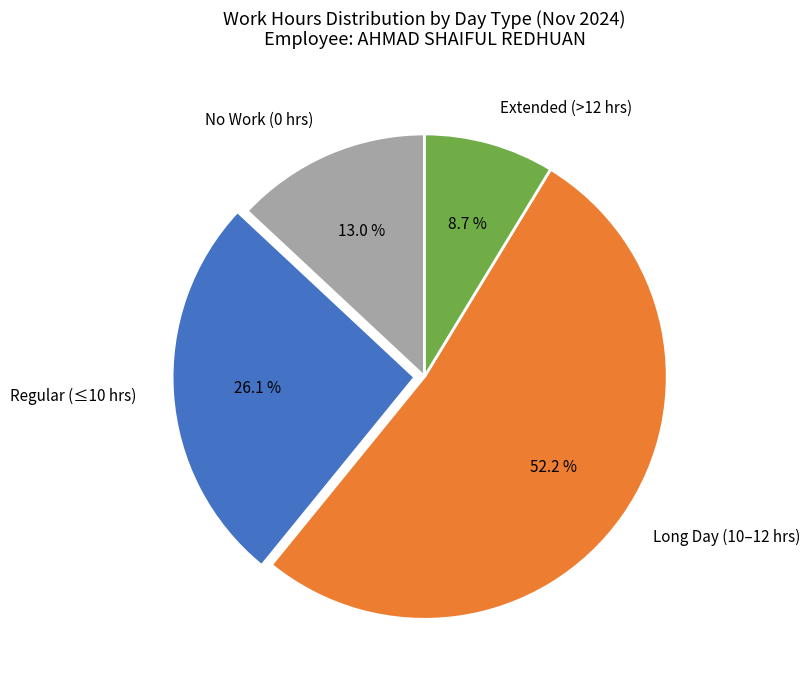

Is there a majority slice in this chart?

Yes